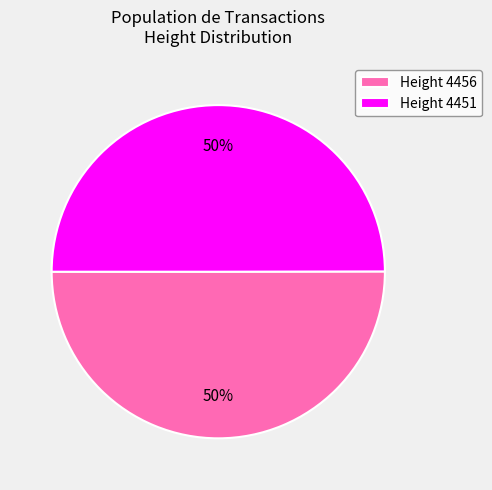

To the nearest percent, what is the average slice percentage?

50%